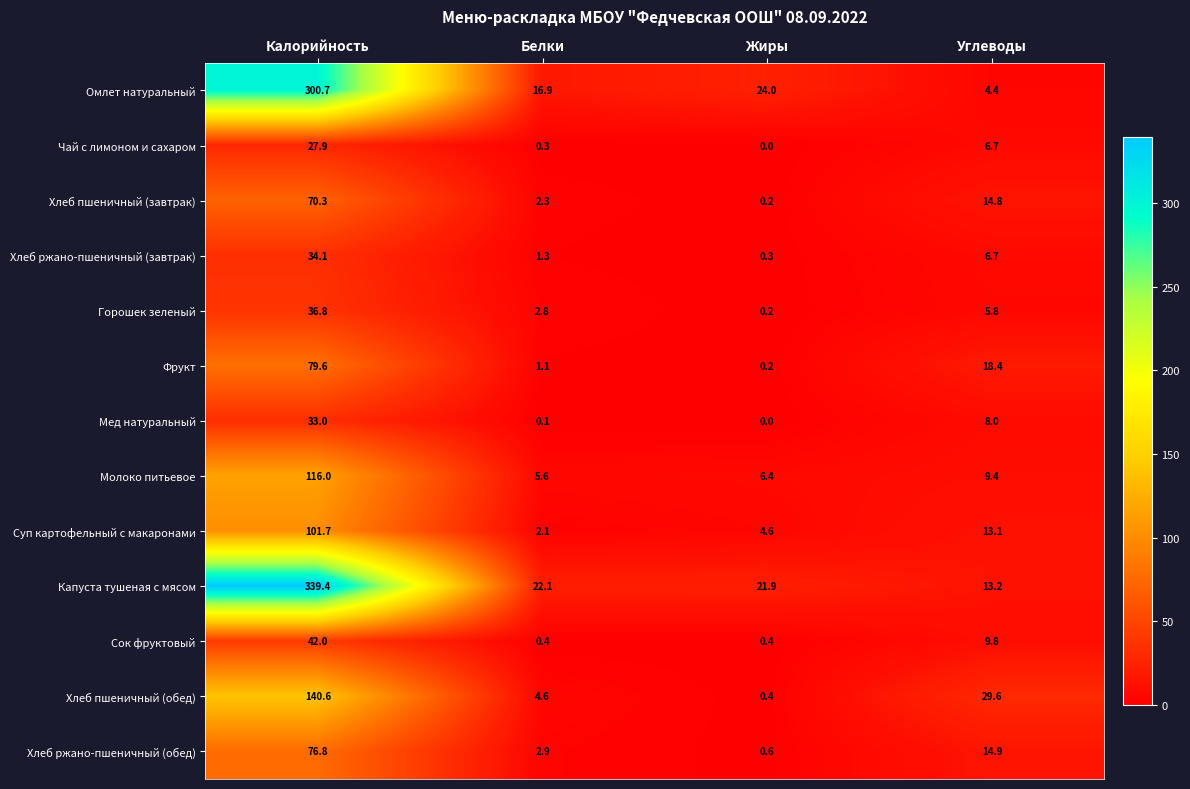

What is the average value of the Омлет натуральный series?

86.5